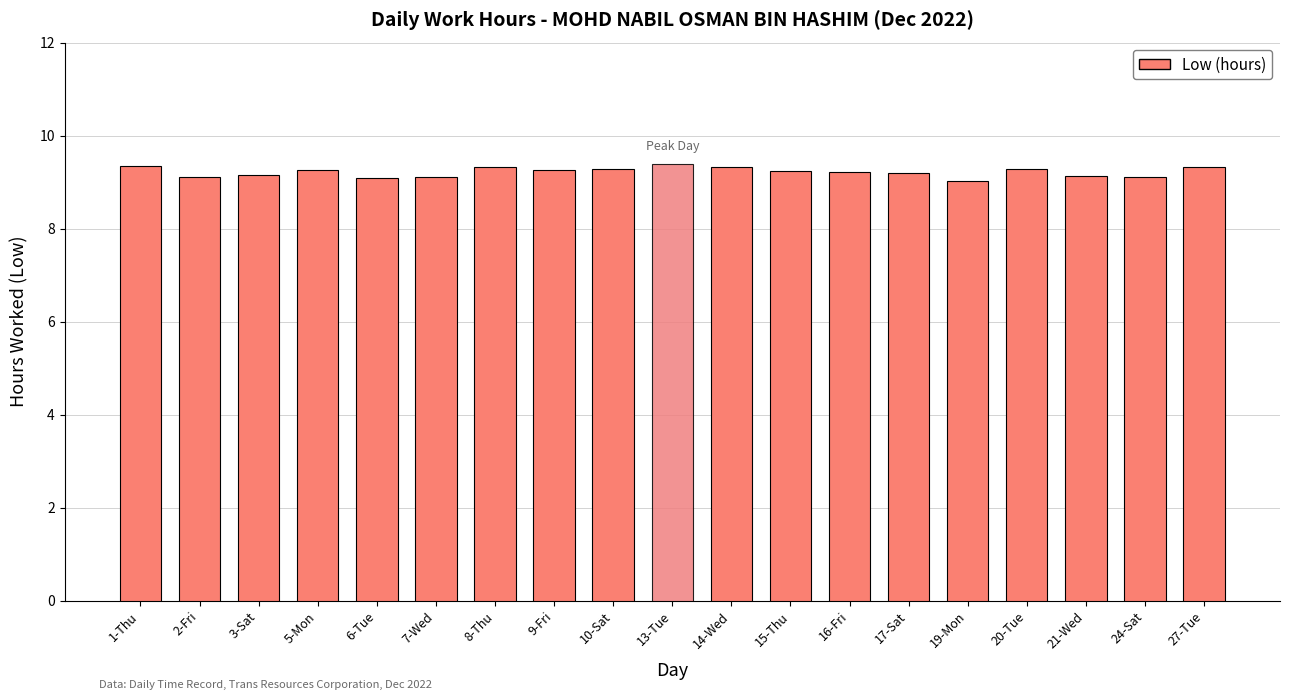

What is the sum of the values at 14-Wed and 1-Thu?

18.7